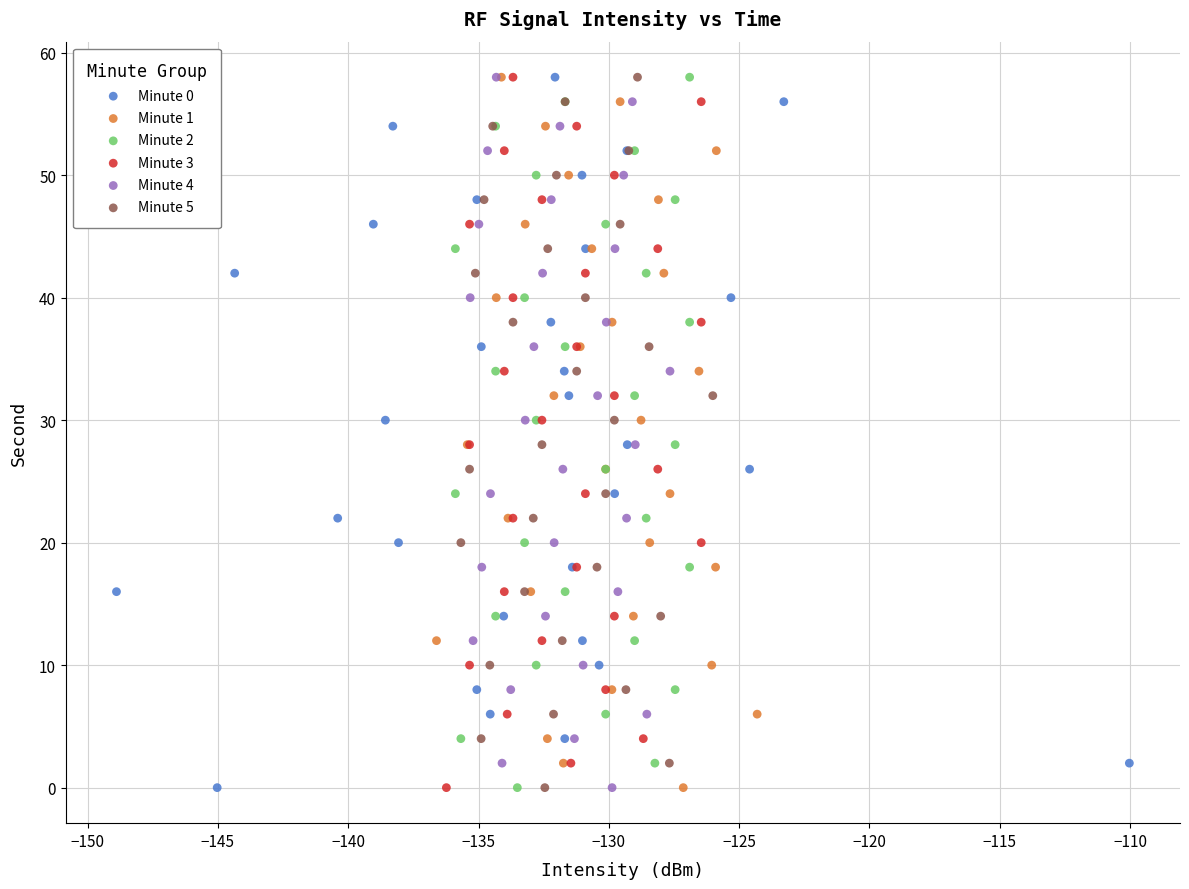

What are all the series names shown in the legend?

Minute 0, Minute 1, Minute 2, Minute 3, Minute 4, Minute 5